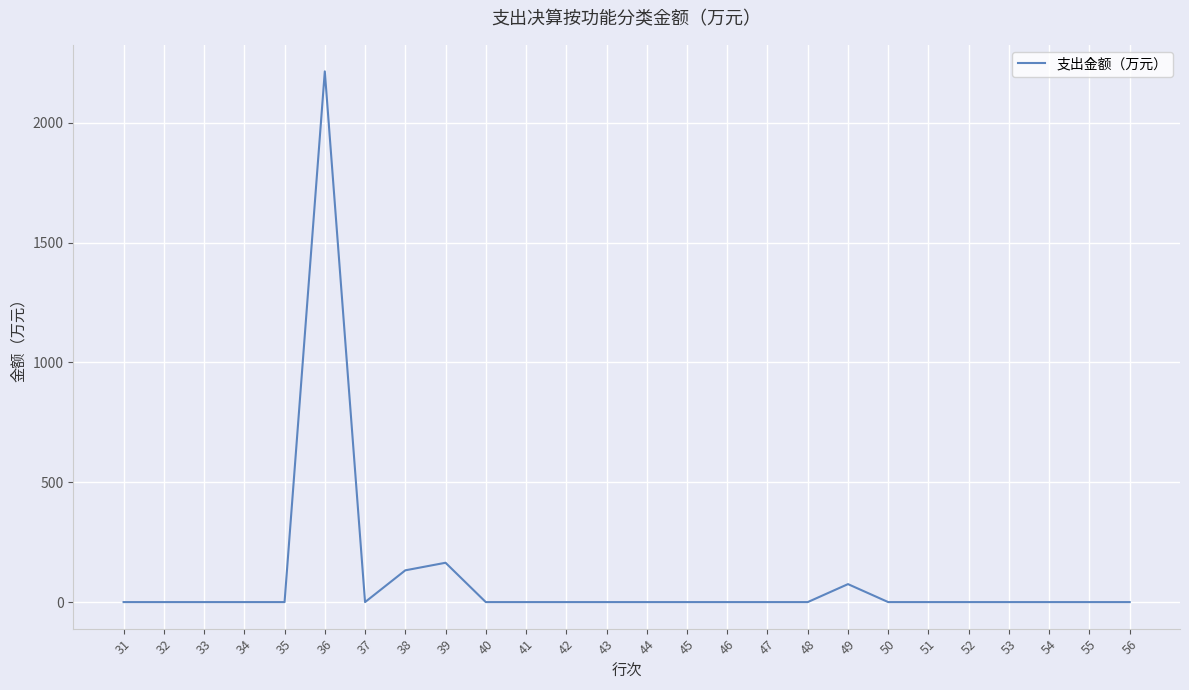

Which has a higher value, 45 or 49?

49